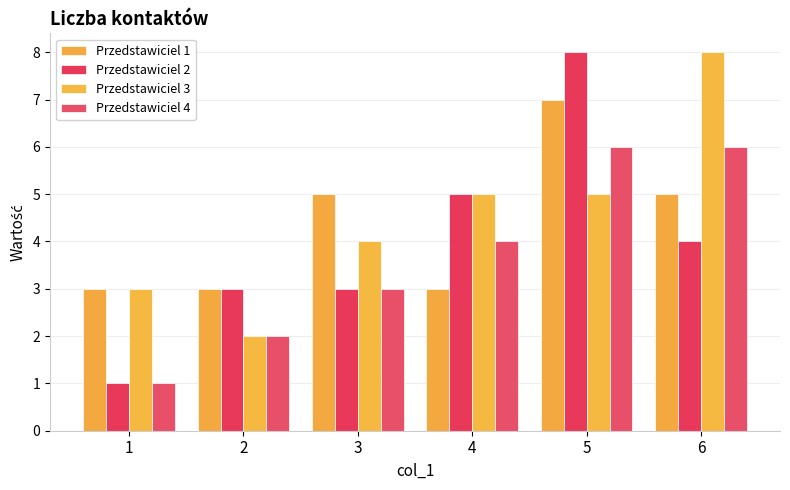

Rank the series by their maximum value, from lowest to highest.

Przedstawiciel 4, Przedstawiciel 1, Przedstawiciel 2, Przedstawiciel 3